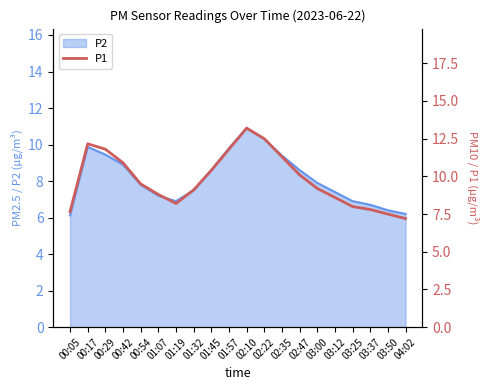

The chart shows a value of 7.8 at 01:57. True or false?

False